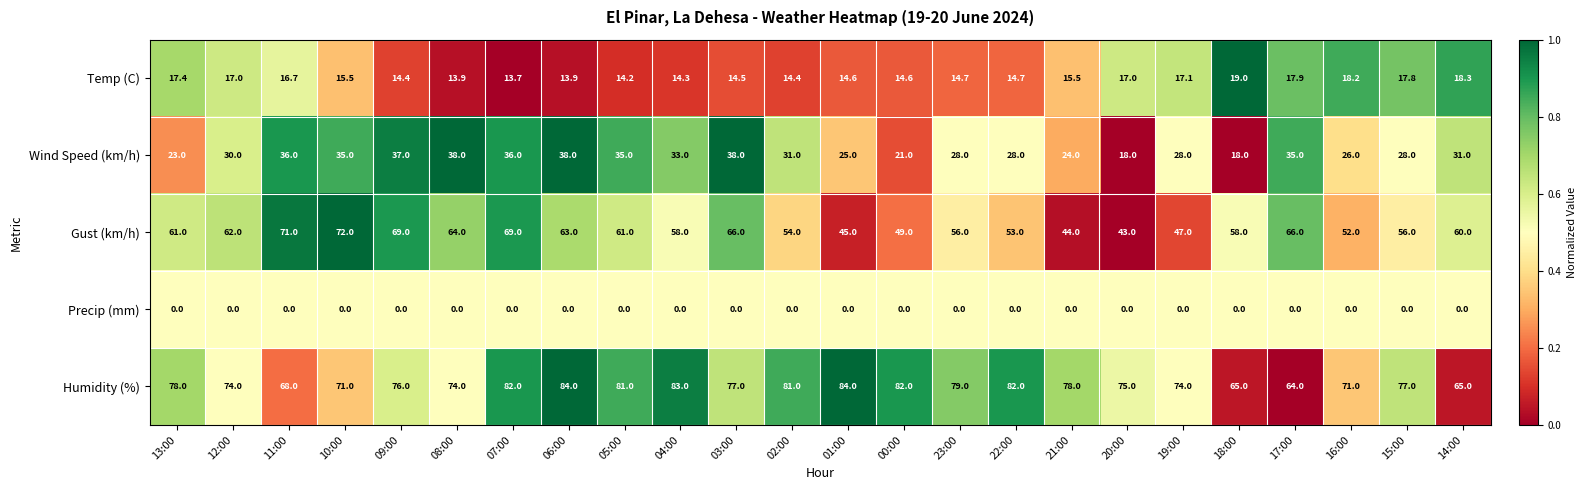

What is the average value of the Gust (km/h) series?

58.3